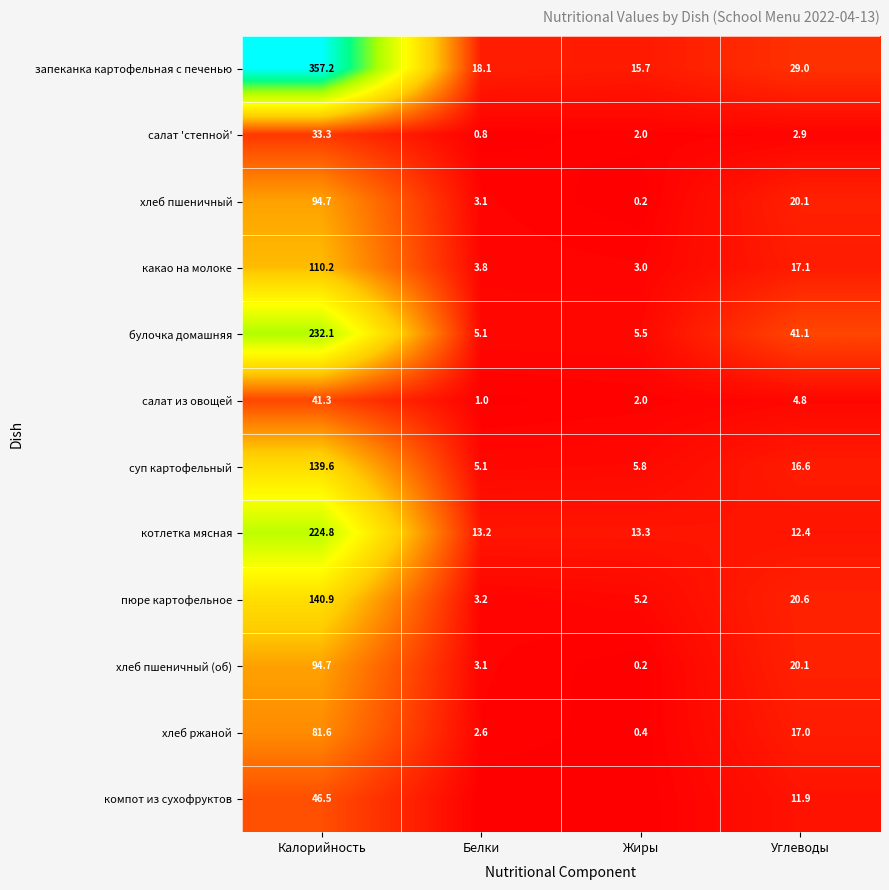

What is the maximum value for хлеб пшеничный?

94.7